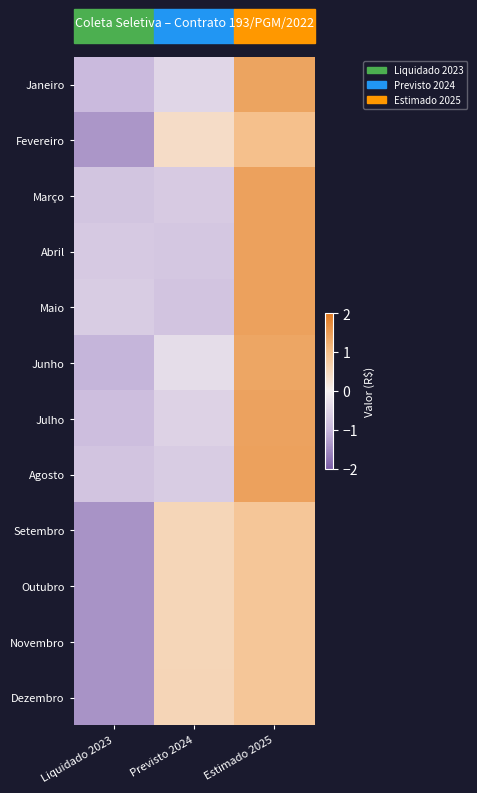

Reading right to left, transcribe all the data shown in this chart.

Janeiro: Estimado 2025=1.4	Previsto 2024=-0.4	Liquidado 2023=-0.9
Fevereiro: Estimado 2025=1.0	Previsto 2024=0.4	Liquidado 2023=-1.4
Março: Estimado 2025=1.4	Previsto 2024=-0.7	Liquidado 2023=-0.8
Abril: Estimado 2025=1.4	Previsto 2024=-0.7	Liquidado 2023=-0.7
Maio: Estimado 2025=1.4	Previsto 2024=-0.8	Liquidado 2023=-0.6
Junho: Estimado 2025=1.4	Previsto 2024=-0.3	Liquidado 2023=-1.0
Julho: Estimado 2025=1.4	Previsto 2024=-0.5	Liquidado 2023=-0.9
Agosto: Estimado 2025=1.4	Previsto 2024=-0.6	Liquidado 2023=-0.8
Setembro: Estimado 2025=0.9	Previsto 2024=0.5	Liquidado 2023=-1.4
Outubro: Estimado 2025=0.9	Previsto 2024=0.5	Liquidado 2023=-1.4
Novembro: Estimado 2025=0.9	Previsto 2024=0.5	Liquidado 2023=-1.4
Dezembro: Estimado 2025=0.8	Previsto 2024=0.6	Liquidado 2023=-1.4